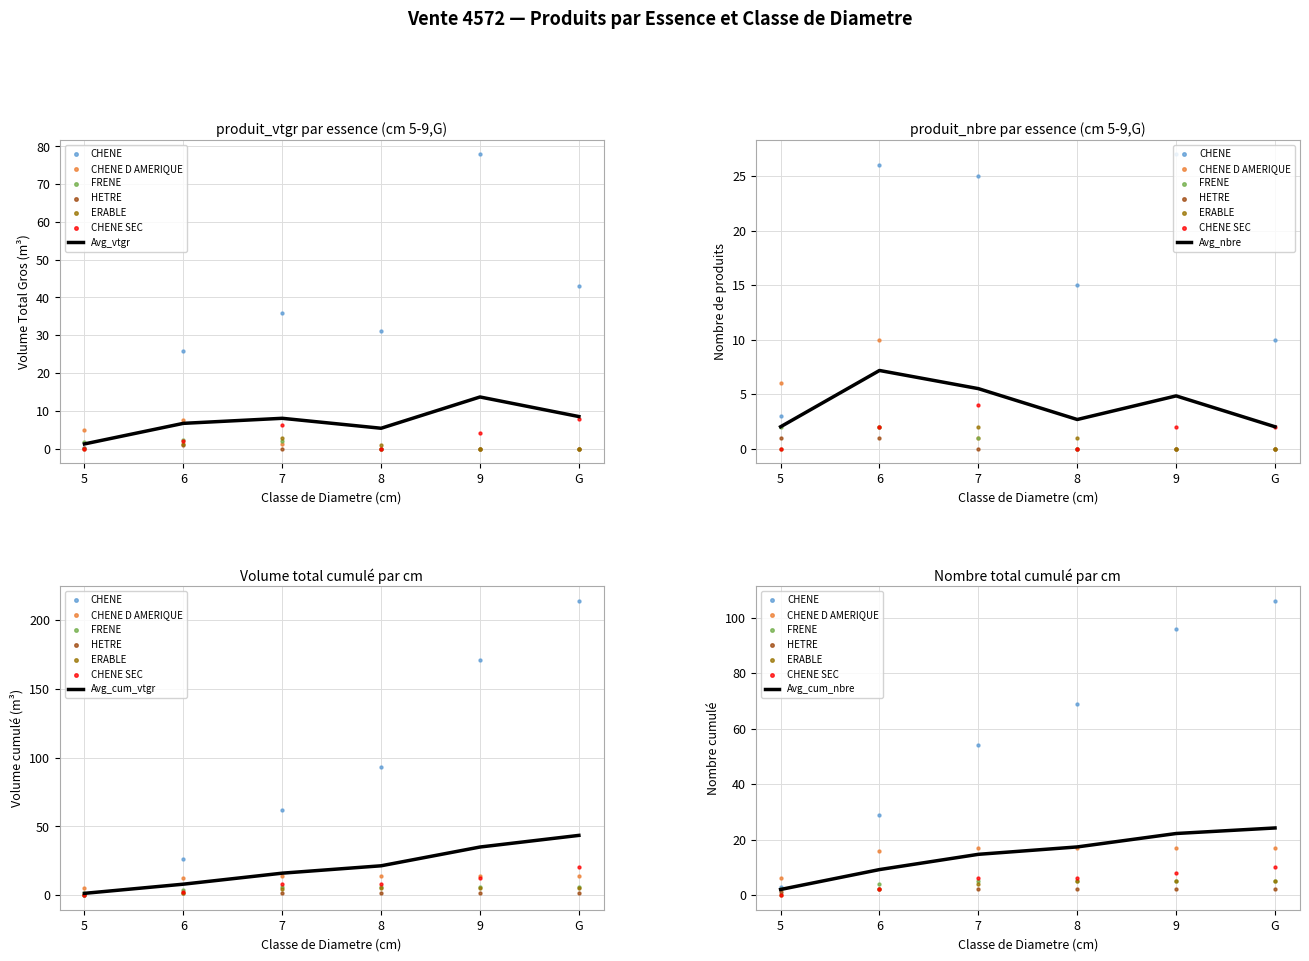

What is the total value across all series at 7?

48.0